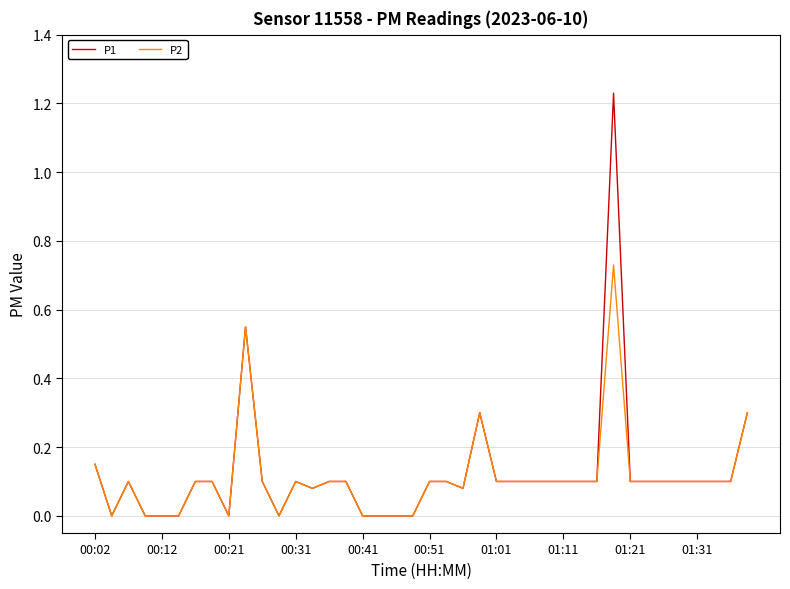

Rank the series by their average value, from highest to lowest.

P1, P2